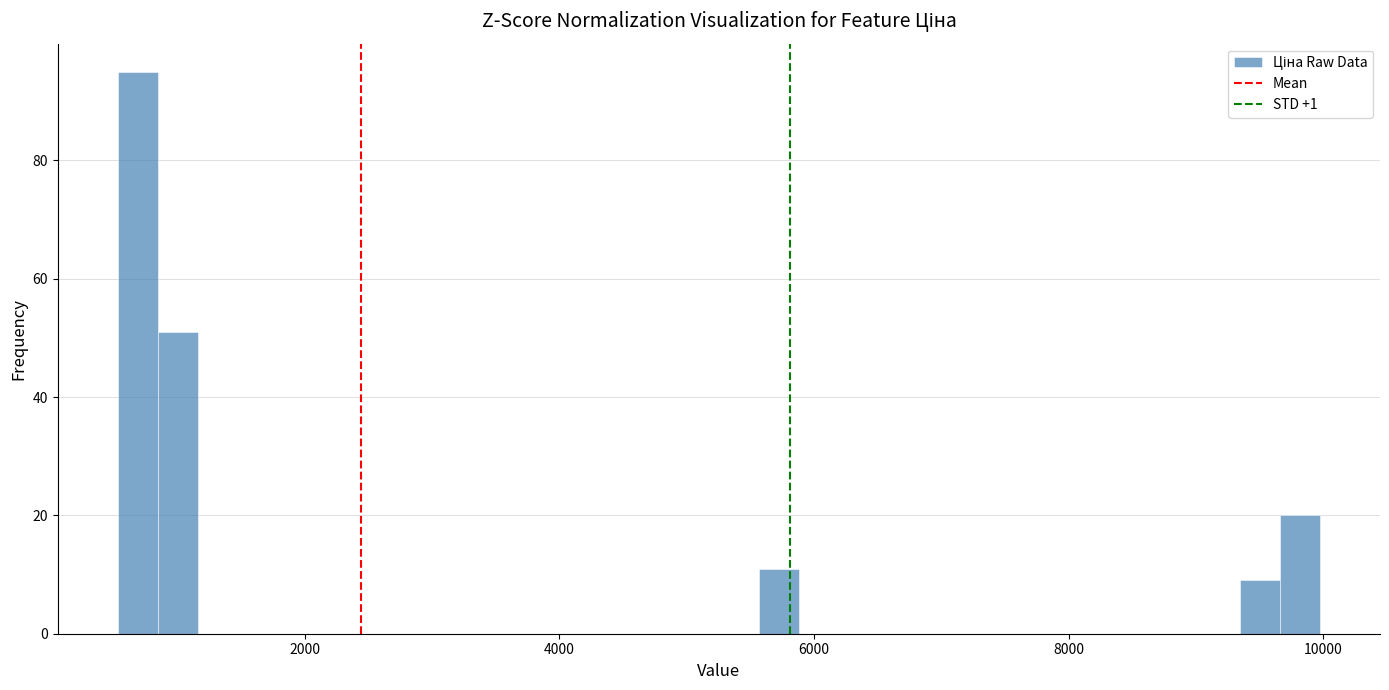

Around what value on the x-axis is the tallest bar? Give the approximate position of its centre, as read against the axis.

600